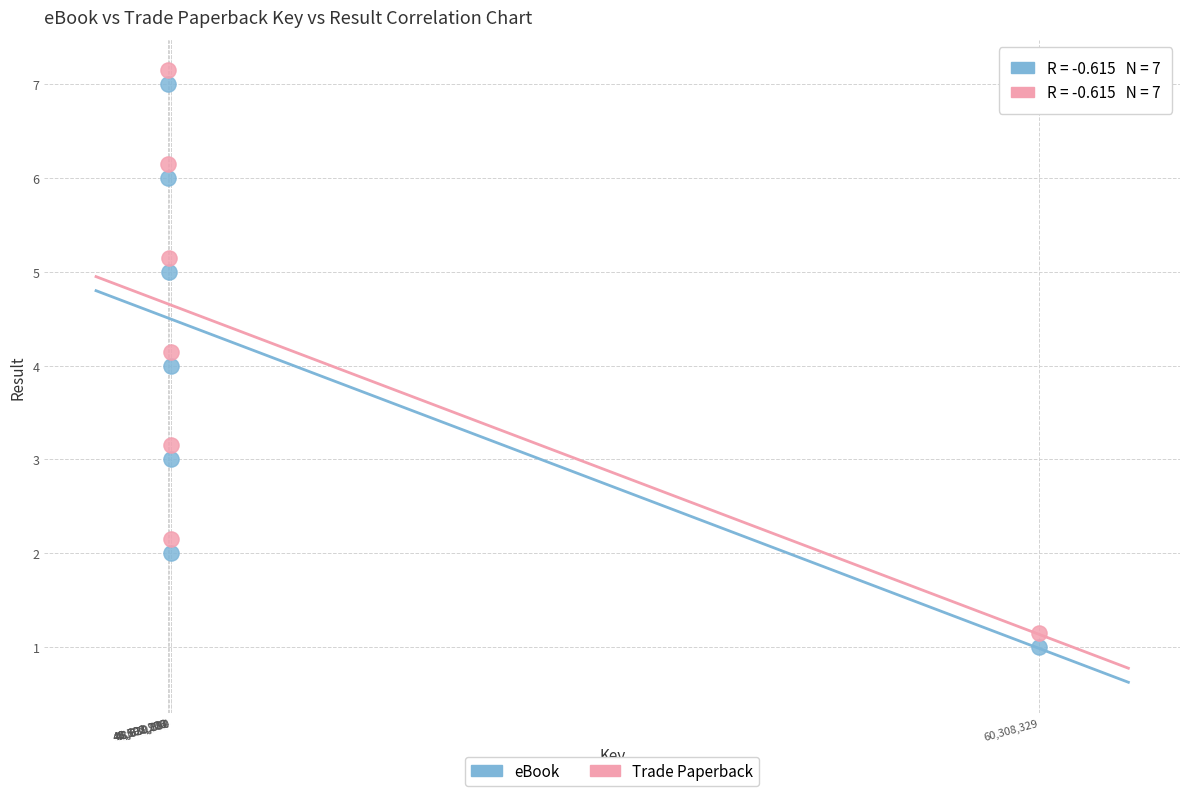

Which series reaches the maximum Y coordinate?

Trade Paperback